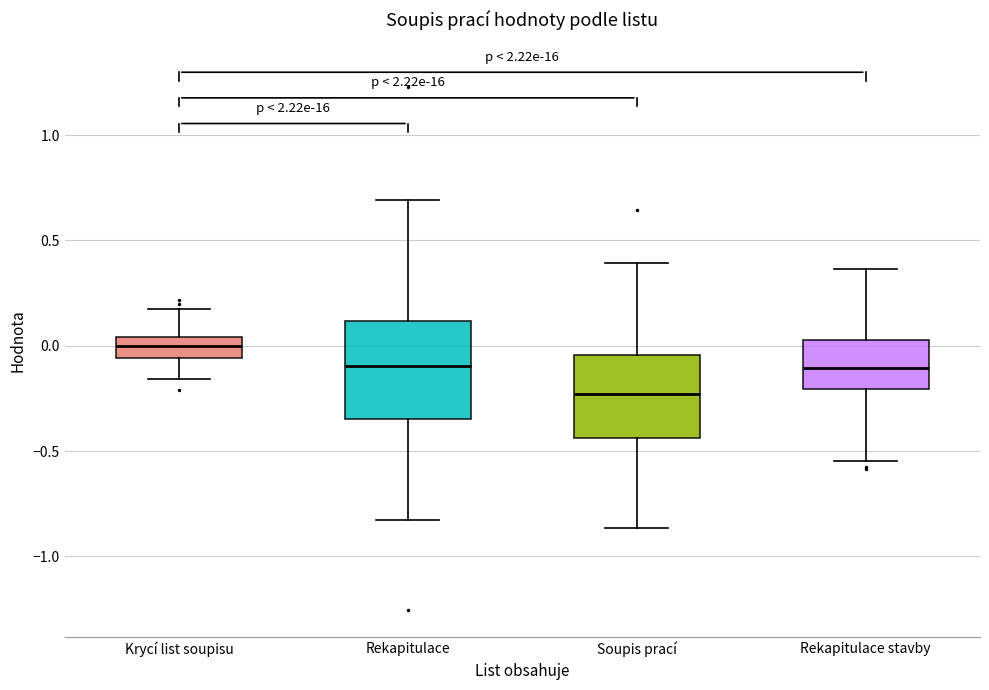

Reading left to right, transcribe this box plot: for each box, give where its median line is, the range the box spans, and where its two whiskers end, as read against the y-axis. The values are not printed on the chart, so give them approximately, as read against the axis.

Krycí list soupisu: median 0.00, box -0.05 to 0.05, whiskers -0.15 to 0.20
Rekapitulace: median -0.10, box -0.35 to 0.10, whiskers -0.85 to 0.70
Soupis prací: median -0.25, box -0.45 to -0.05, whiskers -0.85 to 0.40
Rekapitulace stavby: median -0.10, box -0.20 to 0.05, whiskers -0.55 to 0.35